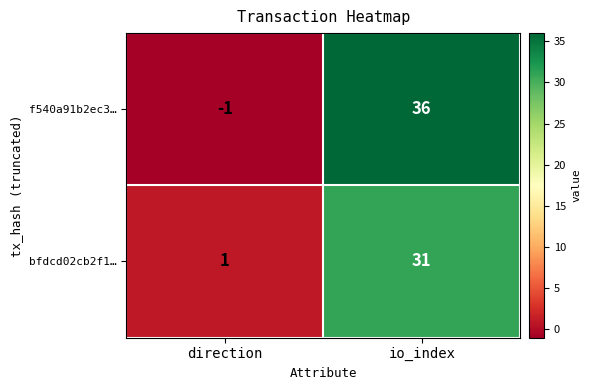

Reading left to right, transcribe all the data shown in this chart.

f540a91b2ec3…: -1	36
bfdcd02cb2f1…: 1	31